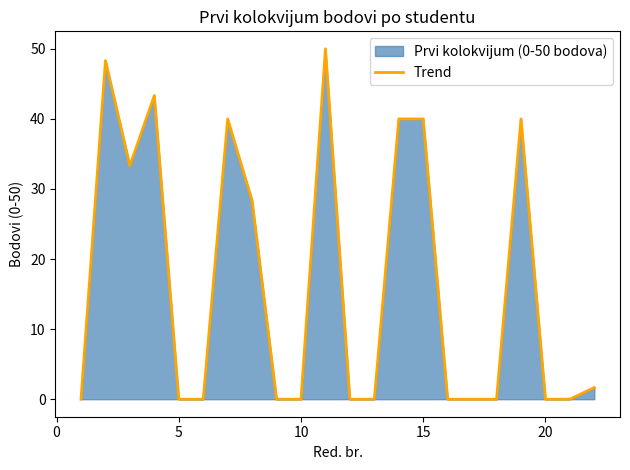

What is the greatest value displayed?

50.0